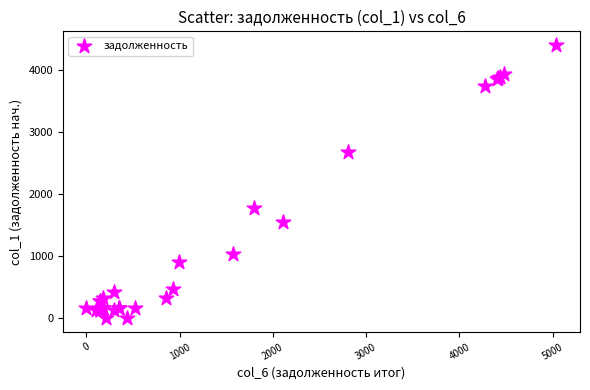

What Y value in the scatter plot is closest to 2202?

1784.2